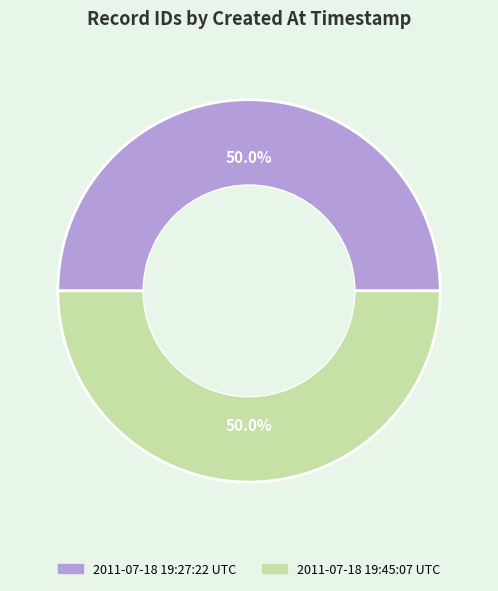

What is the ratio of the value at 2011-07-18 19:27:22 UTC to the value at 2011-07-18 19:45:07 UTC?

1.0